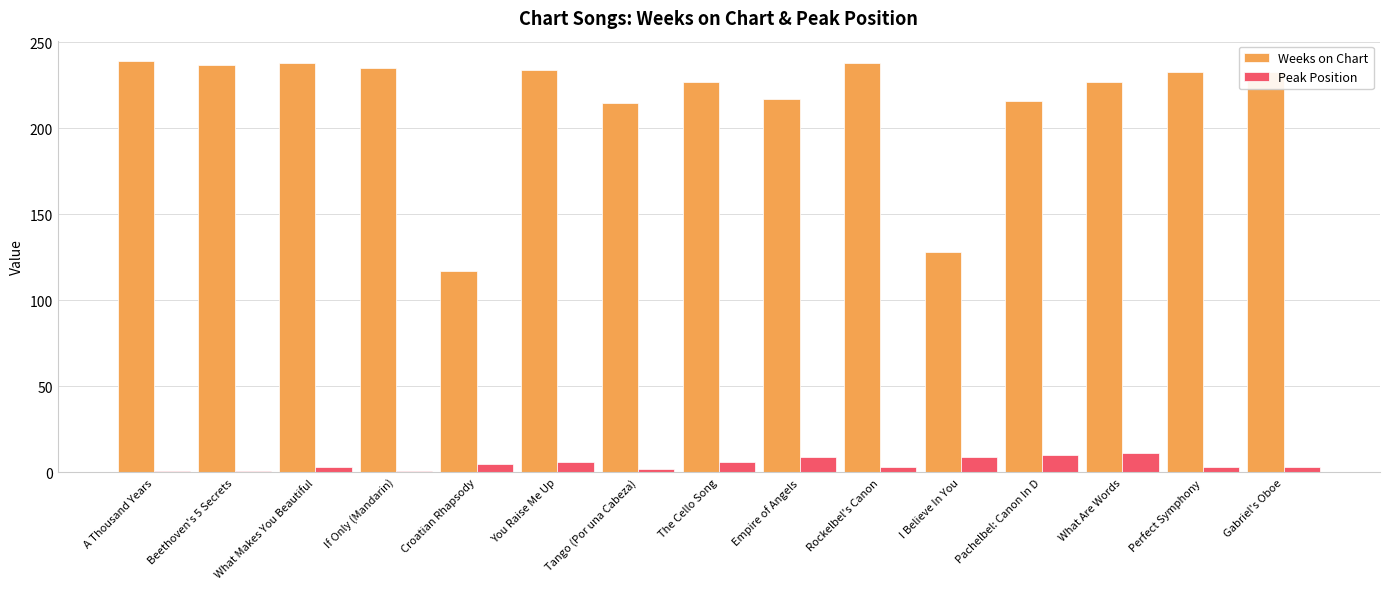

What is the difference between the maximum and minimum values in the Weeks on Chart series?

122